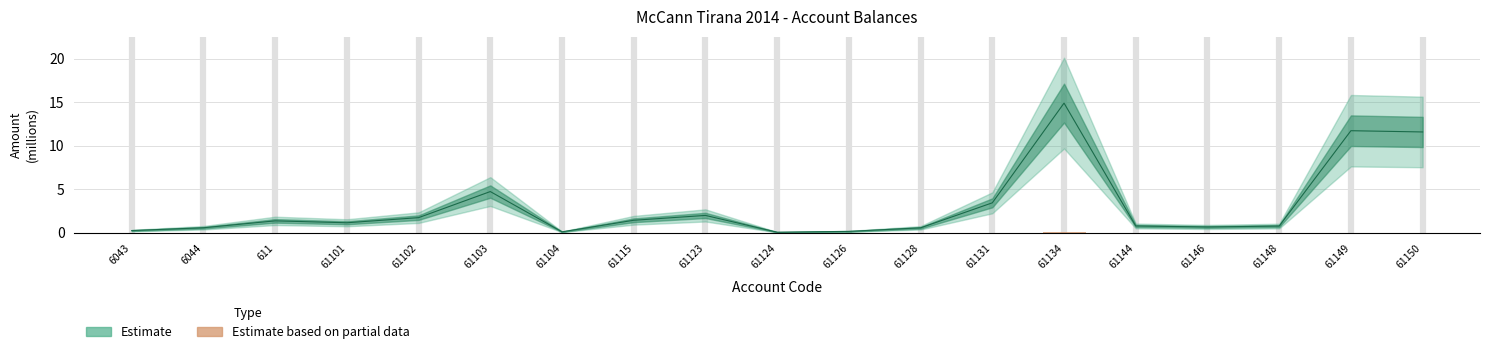

Between 61128 and 611, which is larger?

61128